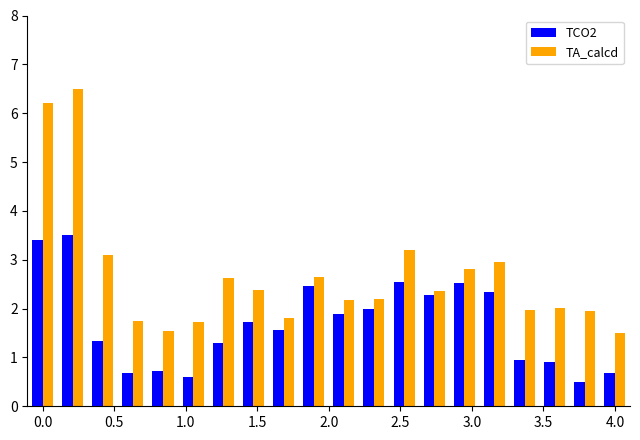

How many bars are there in total?

40